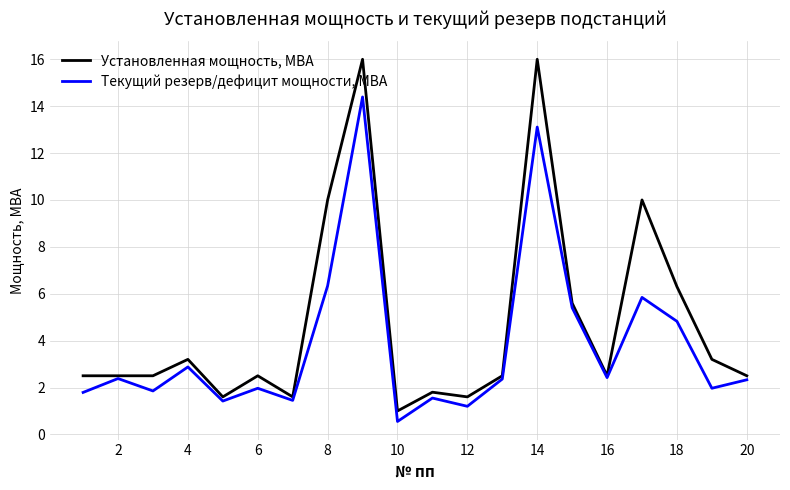

Count the number of data series in this chart.

2